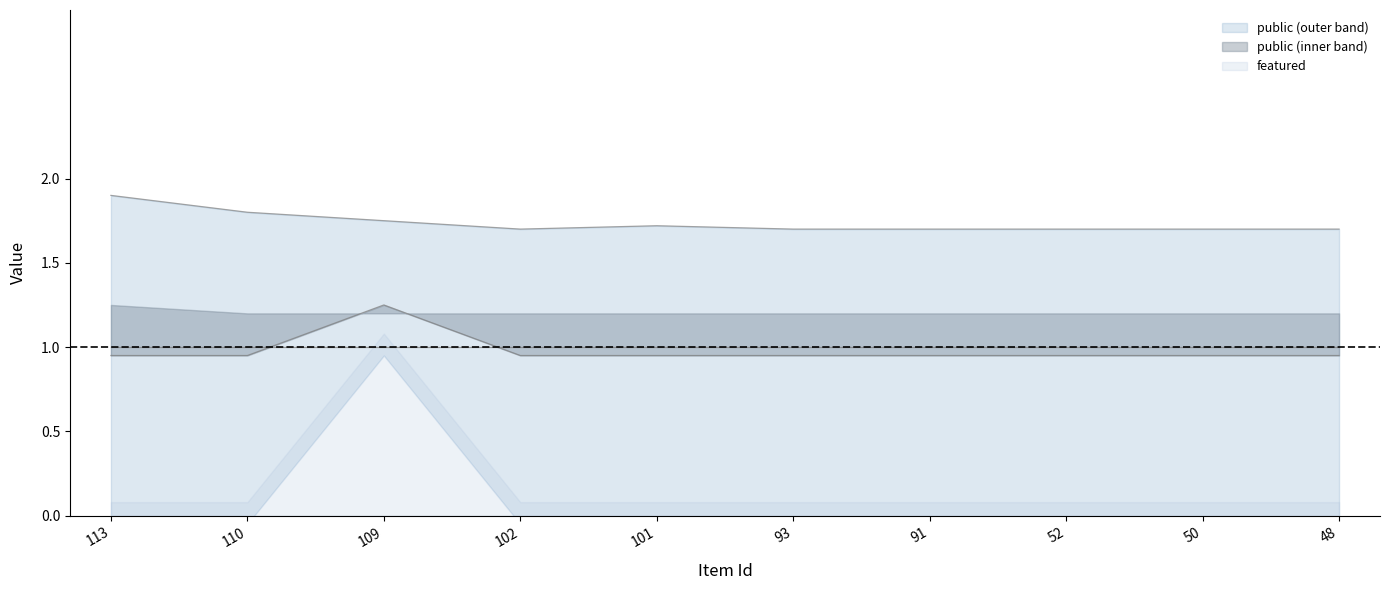

What is the sum of the values at 93 and 52?

1.9